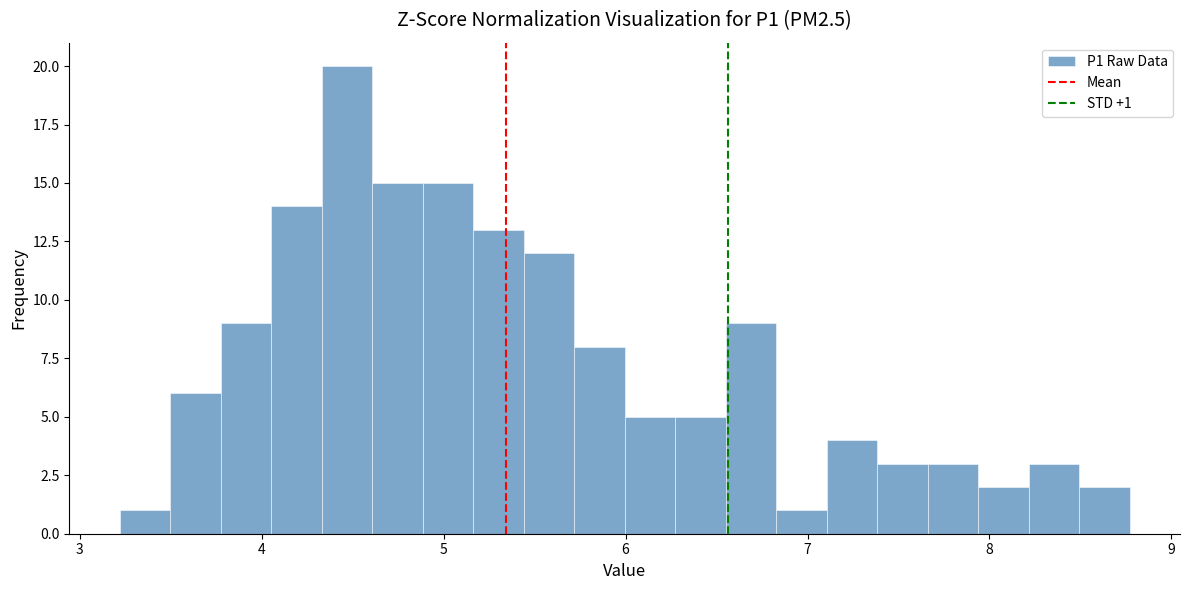

Read against the x-axis, roughly where is the centre of the tallest bar?

4.5